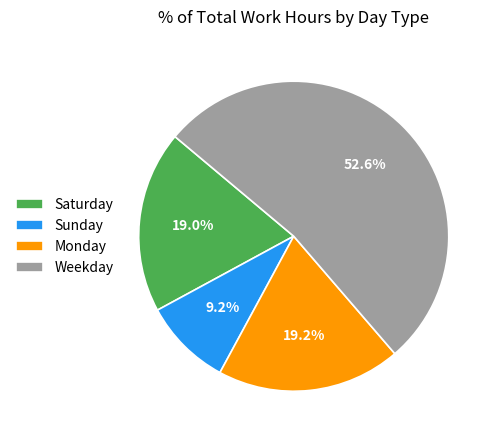

How many slices are in this pie chart?

4